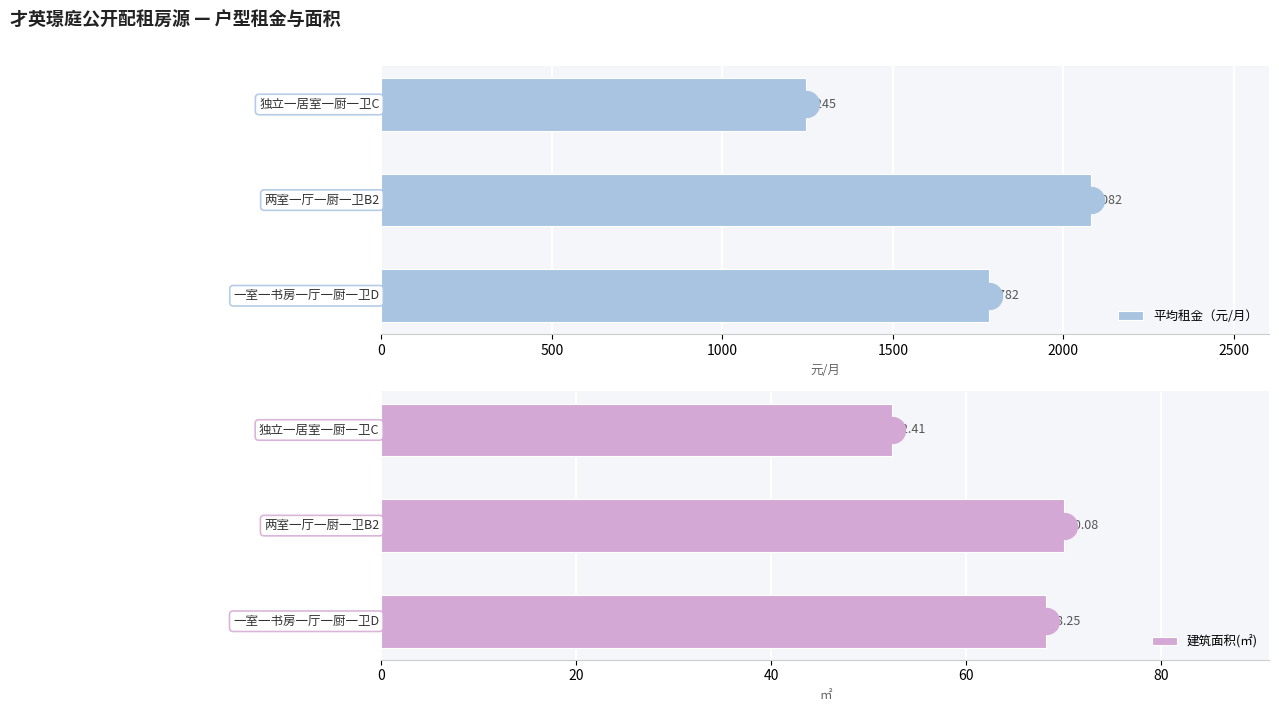

What are all the series names shown in the legend?

平均租金（元/月）, 建筑面积(㎡)